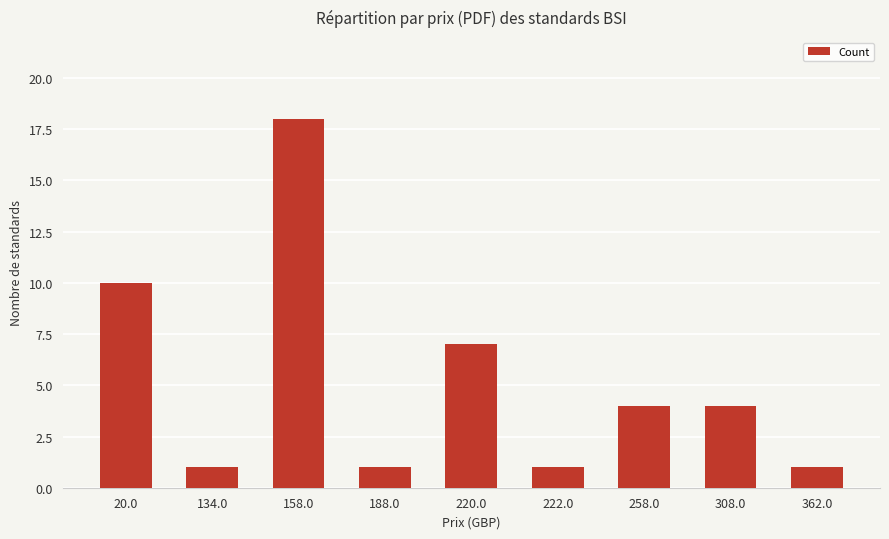

Between 158.0 and 308.0, which is larger?

158.0